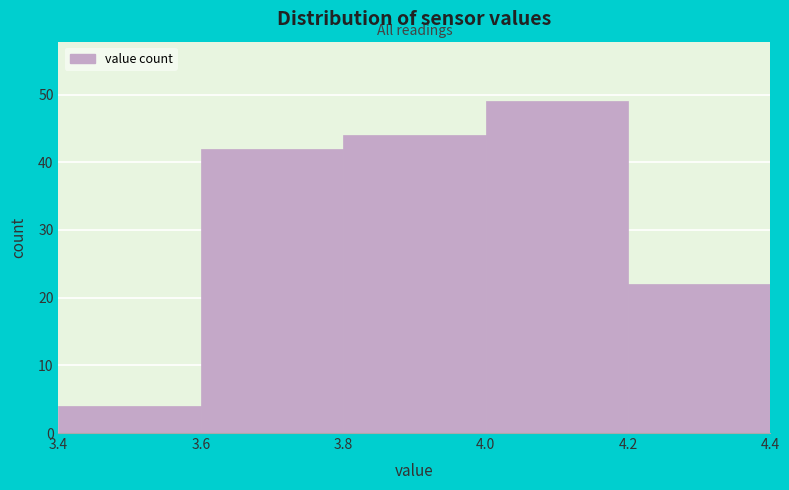

Reading left to right, transcribe this chart: for each bar, give the range it covers on the x-axis and its height. The values are not printed on the chart, so give them approximately, as read against the axis.

3.4 to 3.6: 4
3.6 to 3.8: 42
3.8 to 4.0: 44
4.0 to 4.2: 49
4.2 to 4.4: 22